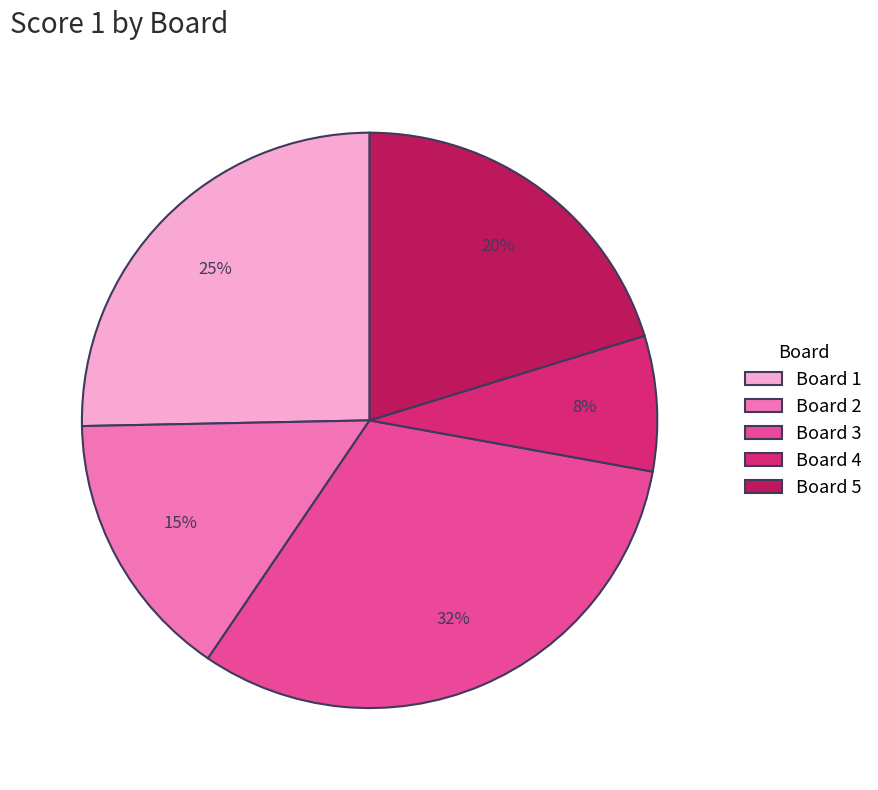

What is the largest slice in the pie chart?

Board 3